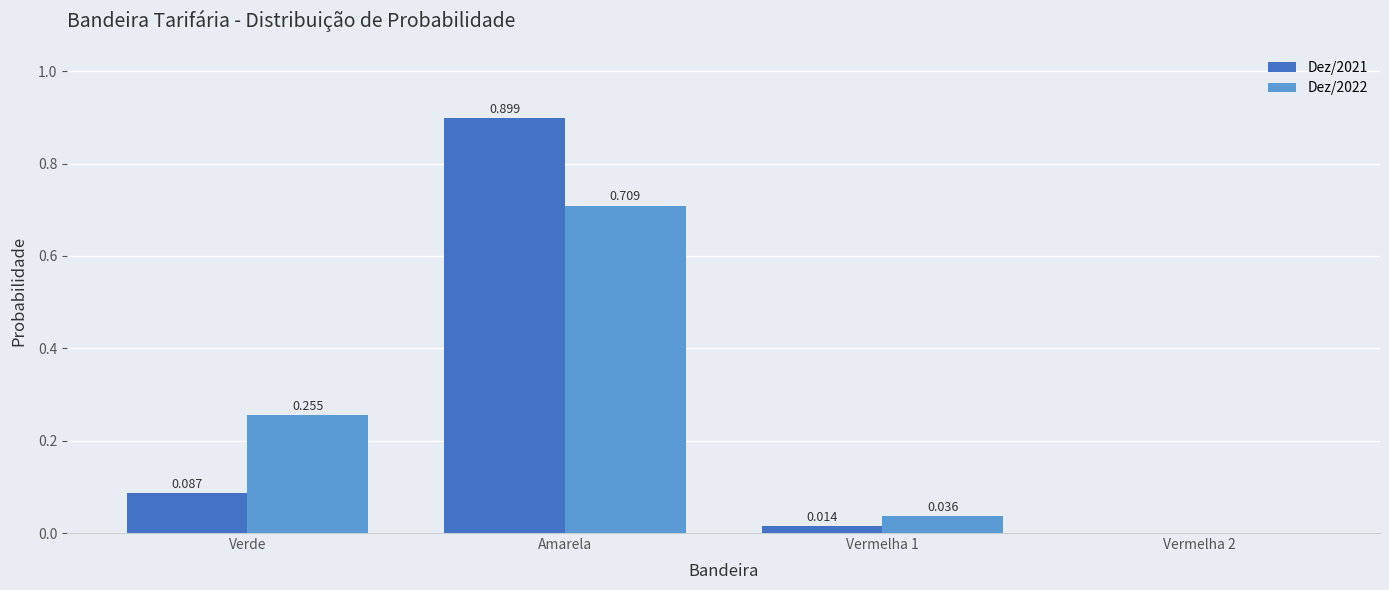

At which category is the sum across all series the highest?

Amarela